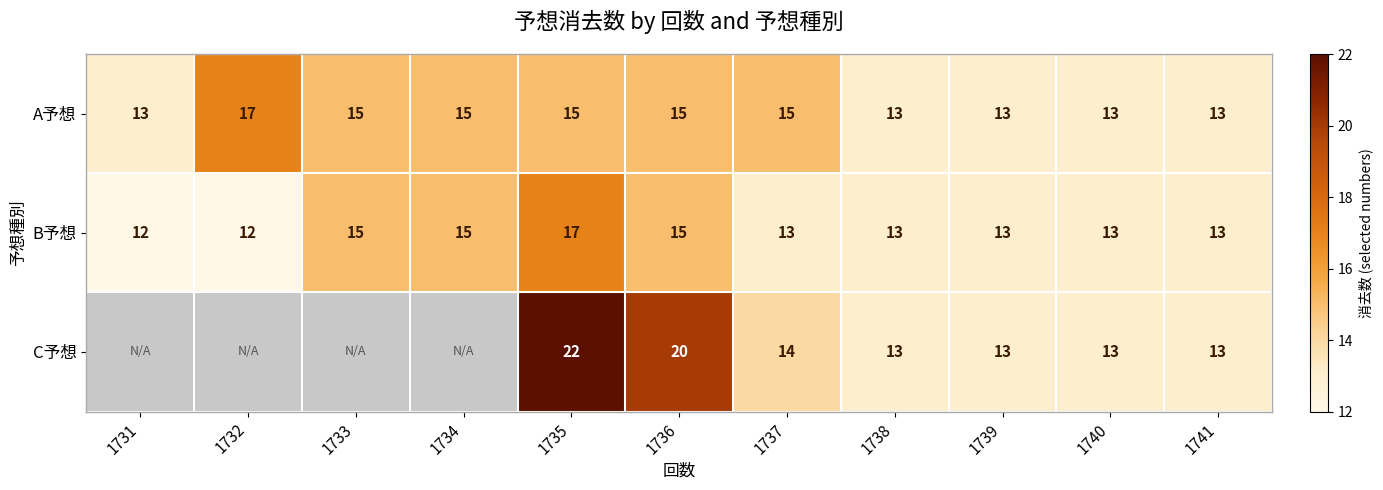

At which label does B予想 reach its peak?

1735